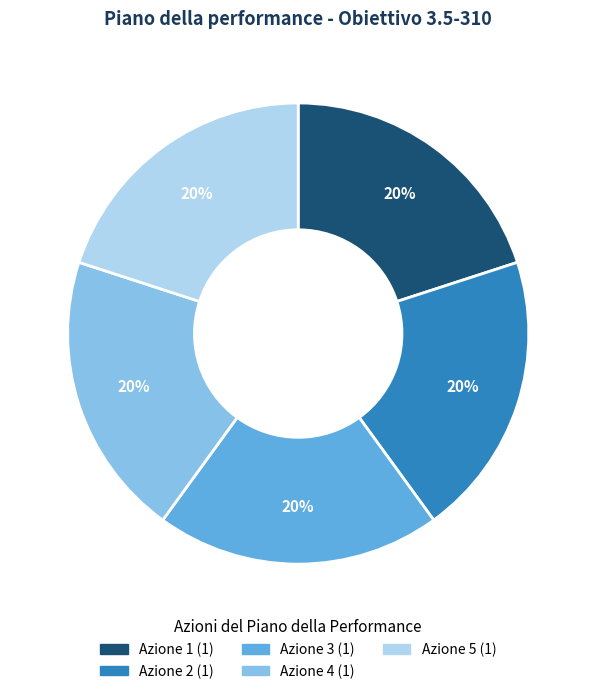

To the nearest percent, what is the average slice percentage?

20%